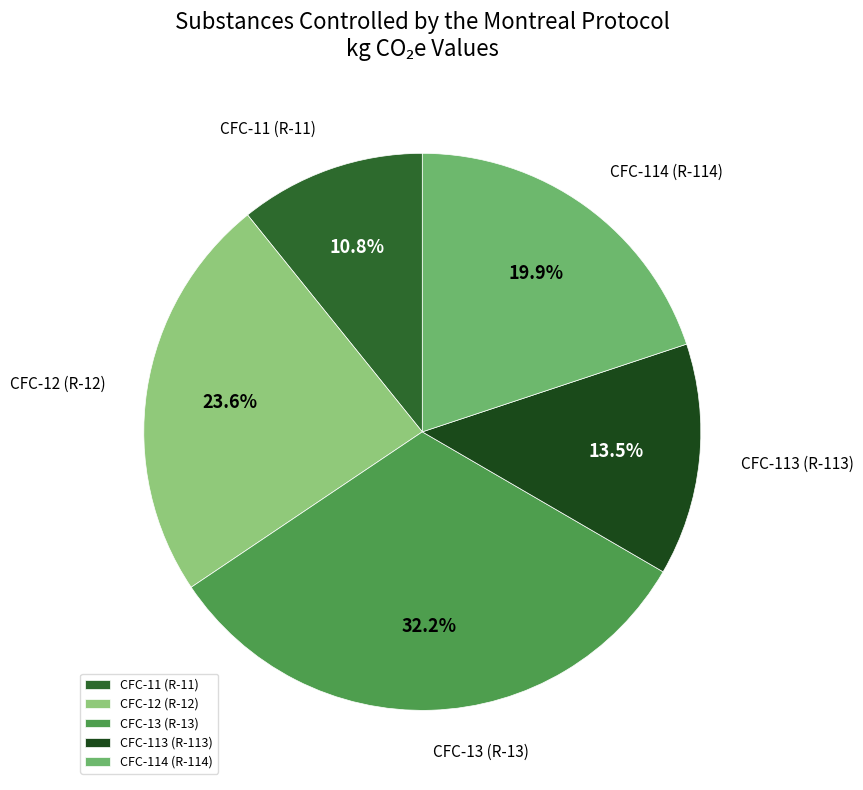

How many segments does this pie chart have?

5